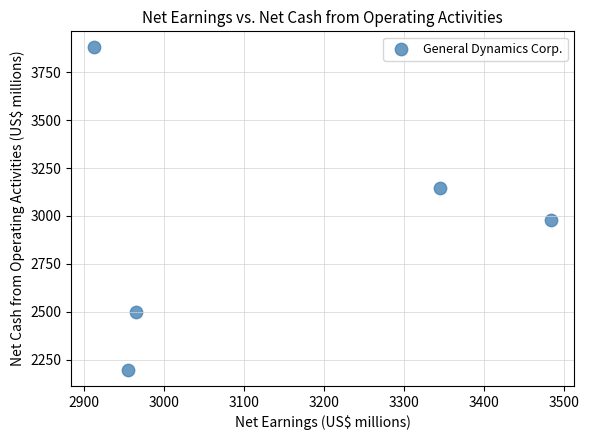

What Y value in the scatter plot is closest to 3038?

2981